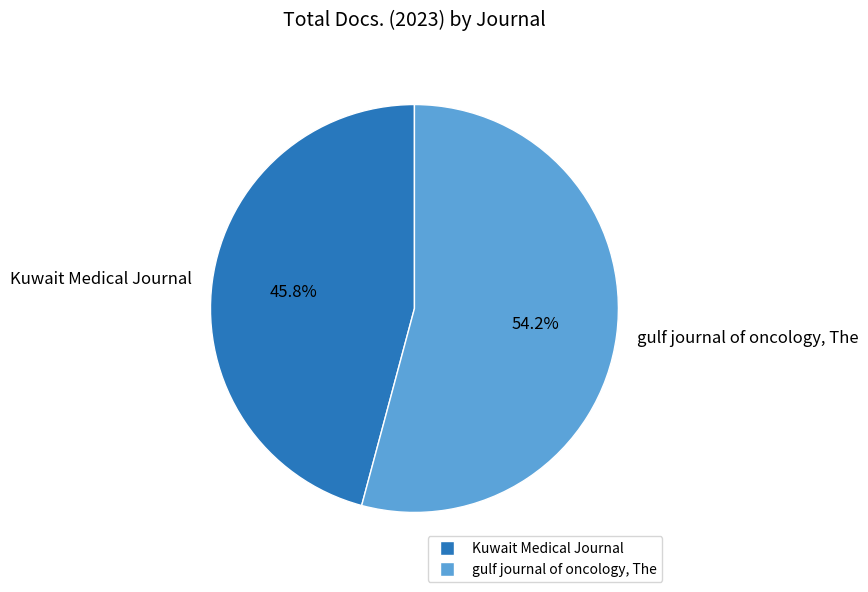

How many segments does this pie chart have?

2